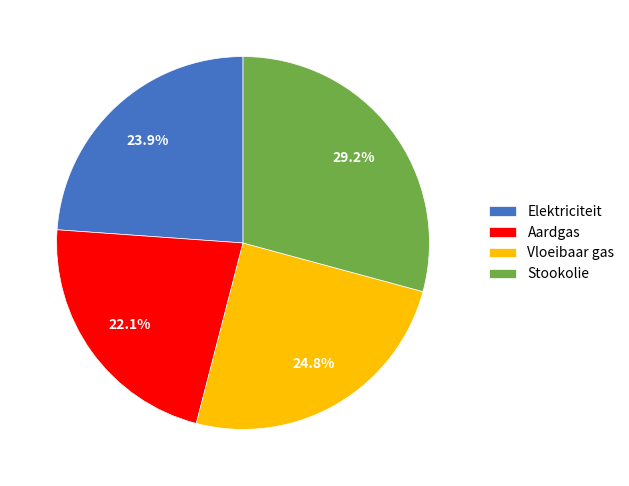

To the nearest percent, what is the difference between the largest and smallest slice percentages?

7%